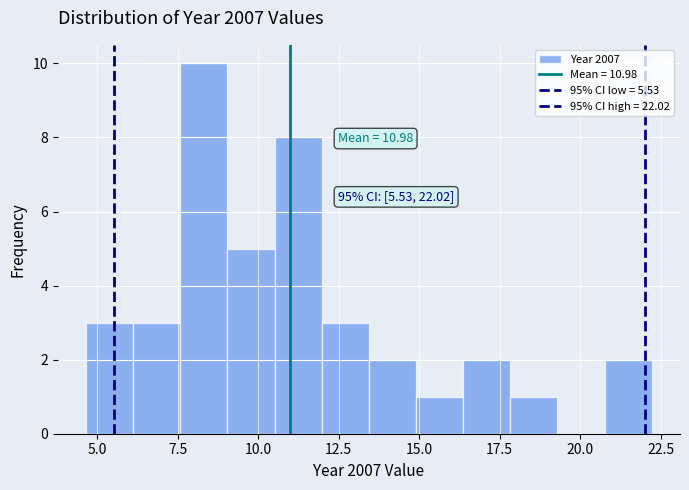

Read against the x-axis, roughly where is the centre of the tallest bar?

8.5